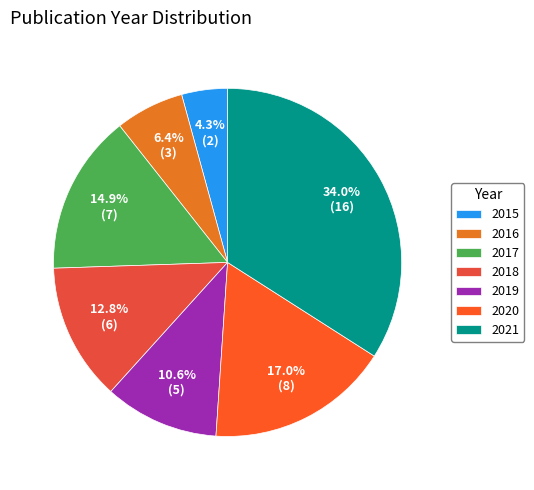

How many segments does this pie chart have?

7